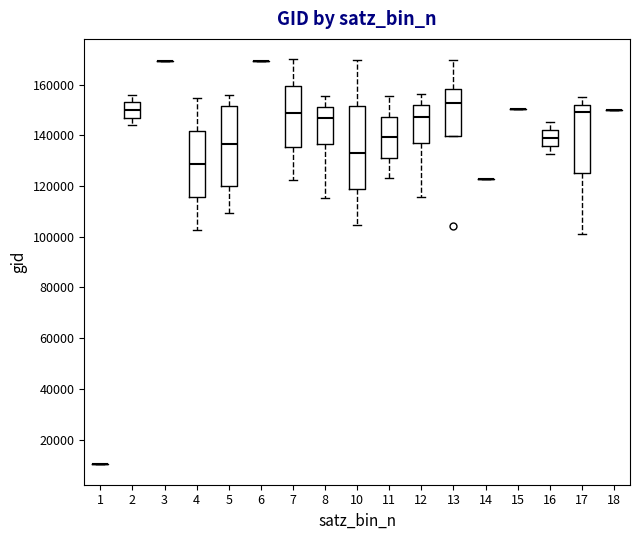

Reading left to right, read every box against the y-axis: the position of its median line, the range the box covers, and the ends of its whiskers. The values are not printed on the chart, so give them approximately, as read against the axis.

1: box collapsed to a line at 10000, whiskers 10000 to 10000
2: median 150000, box 148000 to 154000, whiskers 144000 to 156000
3: box collapsed to a line at 170000, whiskers 170000 to 170000
4: median 128000, box 116000 to 142000, whiskers 102000 to 154000
5: median 136000, box 120000 to 152000, whiskers 110000 to 156000
6: box collapsed to a line at 170000, whiskers 170000 to 170000
7: median 148000, box 136000 to 160000, whiskers 122000 to 170000
8: median 146000, box 136000 to 152000, whiskers 116000 to 156000
10: median 134000, box 118000 to 152000, whiskers 104000 to 170000
11: median 140000, box 132000 to 148000, whiskers 124000 to 156000
12: median 148000, box 138000 to 152000, whiskers 116000 to 156000
13: median 152000, box 140000 to 158000, whiskers 140000 to 170000
14: box collapsed to a line at 122000, whiskers 122000 to 122000
15: box collapsed to a line at 150000, whiskers 150000 to 150000
16: median 138000, box 136000 to 142000, whiskers 132000 to 146000
17: median 150000, box 126000 to 152000, whiskers 100000 to 156000
18: box collapsed to a line at 150000, whiskers 150000 to 150000